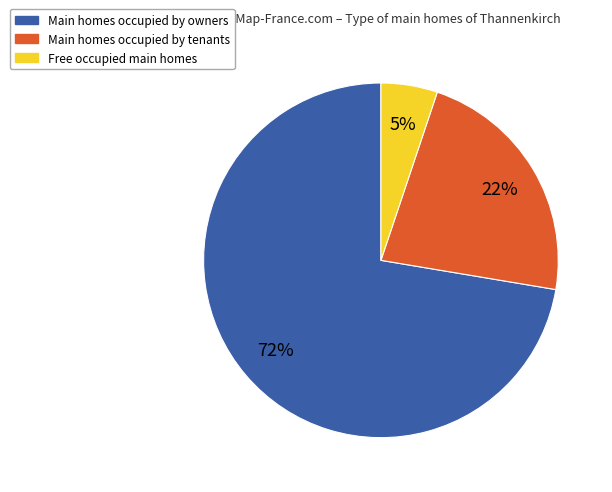

To the nearest percent, what is the average slice percentage?

33%